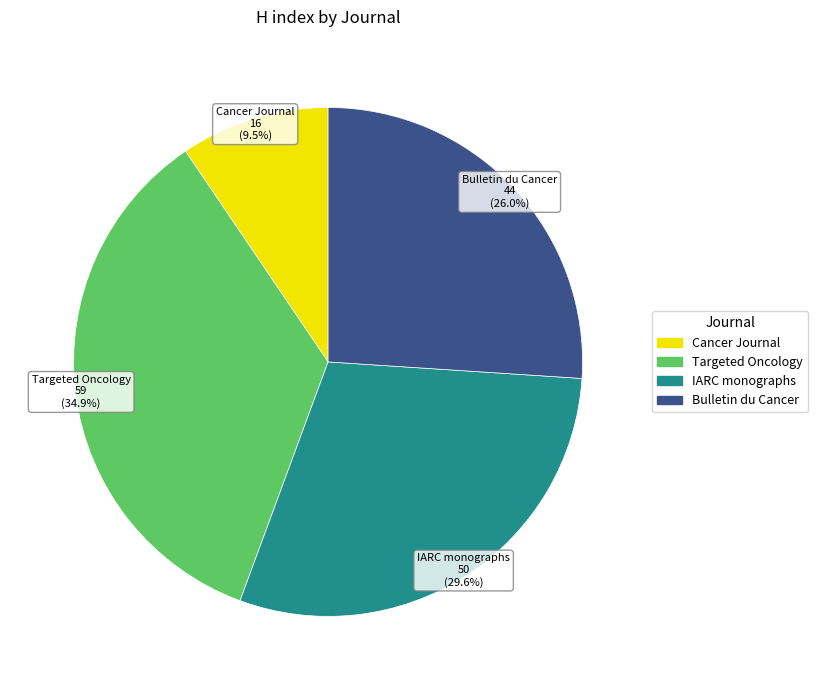

Which has a higher value, Cancer Journal or Targeted Oncology?

Targeted Oncology